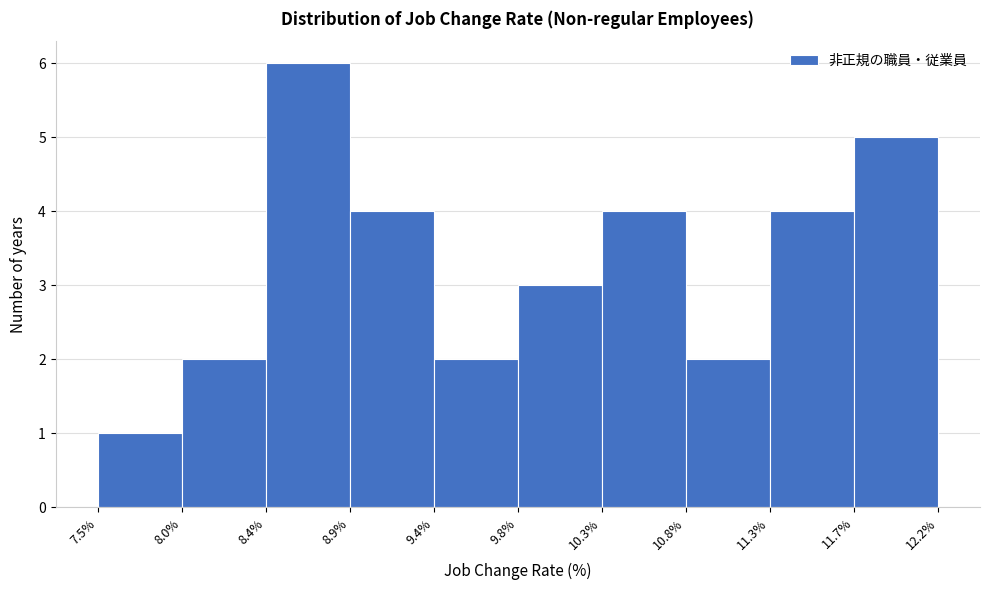

Which range on the x-axis has the tallest bar?

8.4% to 8.9%